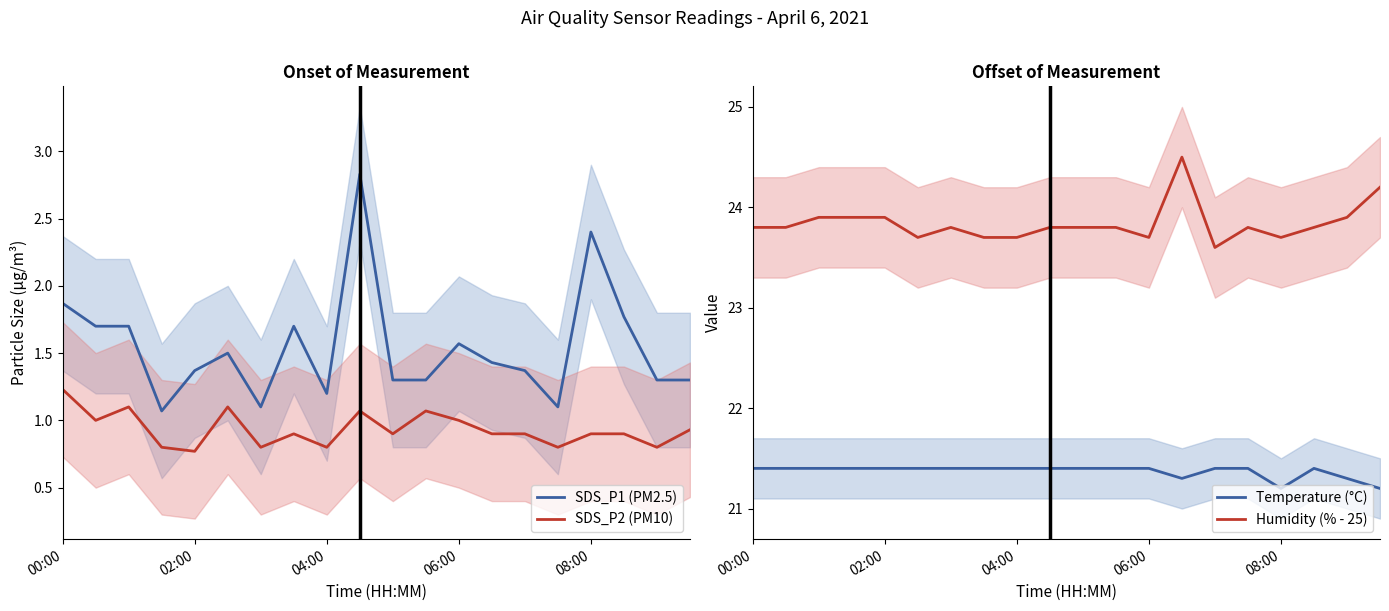

The Temperature (°C) series shows 32.9 at 00:00. True or false?

False